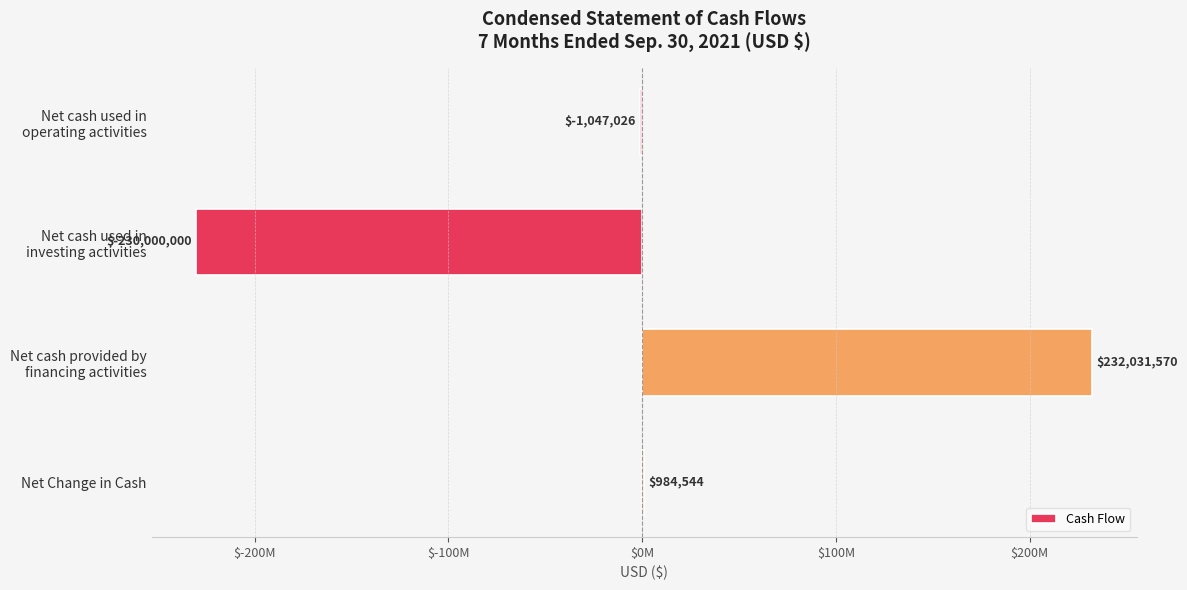

Are the bars horizontal?

Yes